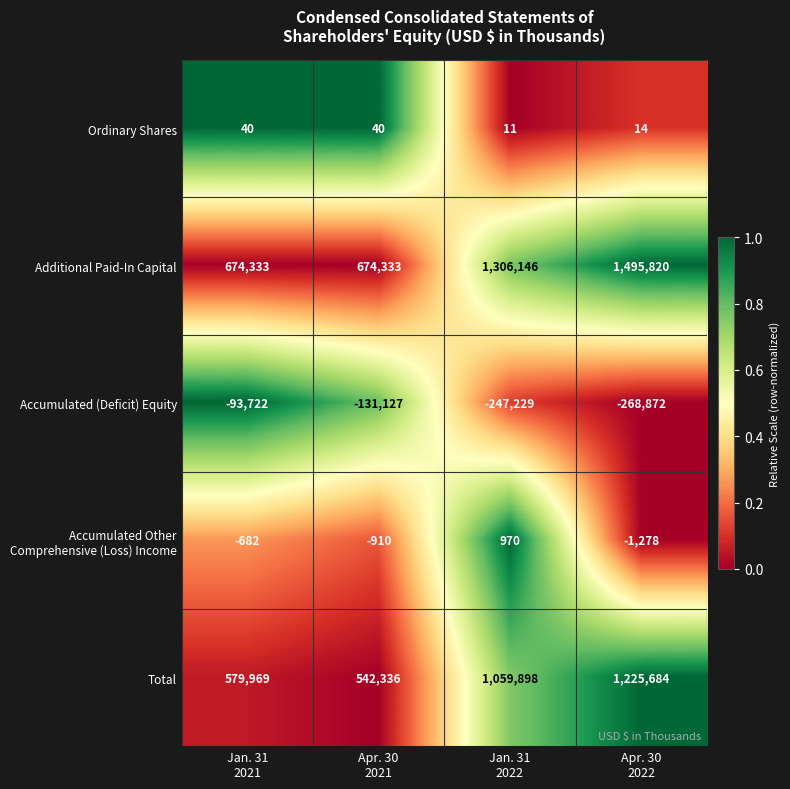

What is the difference between the maximum and minimum values in the Accumulated (Deficit) Equity series?

175150